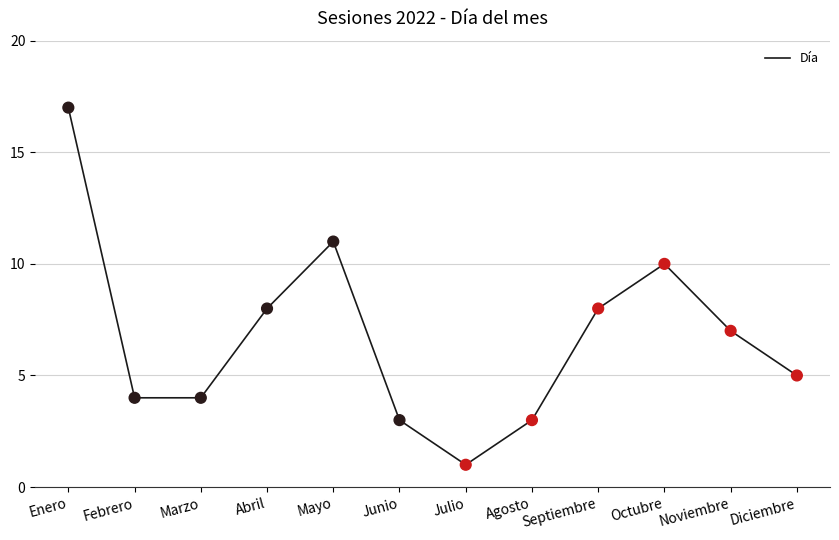

Approximately how many times larger is the value at Enero compared to Febrero?

4.2